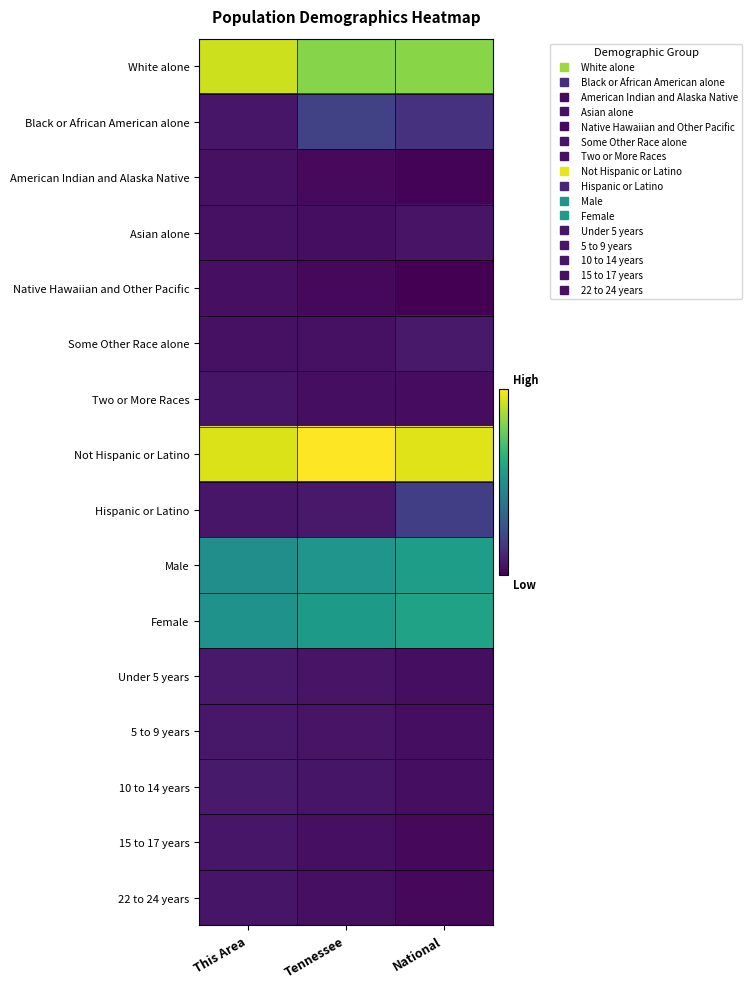

Reading right to left, transcribe all the data shown in this chart.

White alone: National=2.0	Tennessee=1.9	This Area=2.3
Black or African American alone: National=-0.3	Tennessee=-0.1	This Area=-0.5
American Indian and Alaska Native: National=-0.7	Tennessee=-0.6	This Area=-0.6
Asian alone: National=-0.6	Tennessee=-0.6	This Area=-0.6
Native Hawaiian and Other Pacific: National=-0.7	Tennessee=-0.7	This Area=-0.6
Some Other Race alone: National=-0.5	Tennessee=-0.6	This Area=-0.6
Two or More Races: National=-0.6	Tennessee=-0.6	This Area=-0.5
Not Hispanic or Latino: National=2.4	Tennessee=2.5	This Area=2.4
Hispanic or Latino: National=-0.1	Tennessee=-0.5	This Area=-0.5
Male: National=1.1	Tennessee=1.0	This Area=0.9
Female: National=1.2	Tennessee=1.1	This Area=0.9
Under 5 years: National=-0.6	Tennessee=-0.5	This Area=-0.5
5 to 9 years: National=-0.6	Tennessee=-0.5	This Area=-0.5
10 to 14 years: National=-0.6	Tennessee=-0.5	This Area=-0.5
15 to 17 years: National=-0.6	Tennessee=-0.6	This Area=-0.5
22 to 24 years: National=-0.7	Tennessee=-0.6	This Area=-0.5